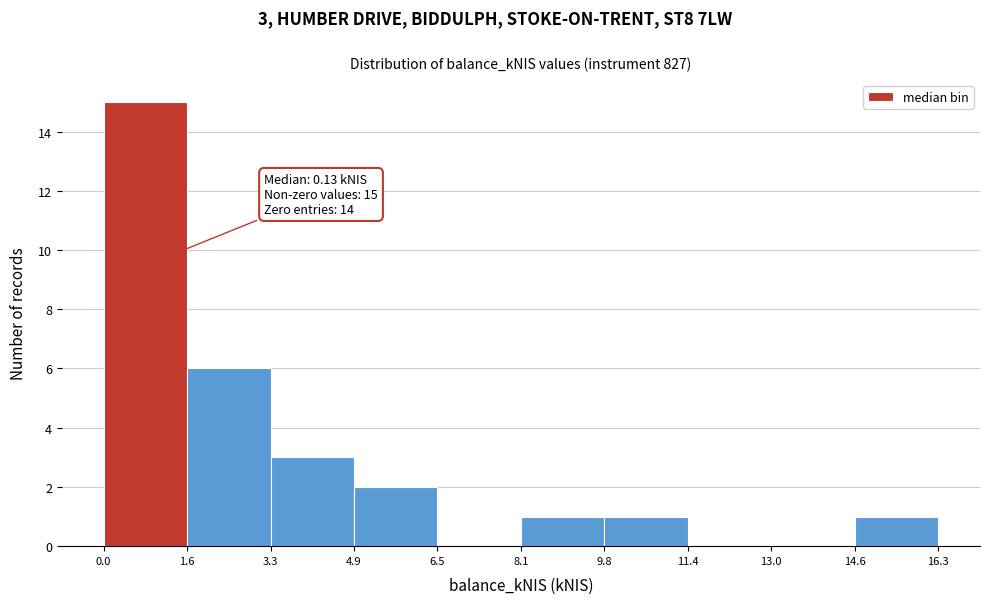

Which range on the x-axis has the tallest bar?

0.0 to 1.6